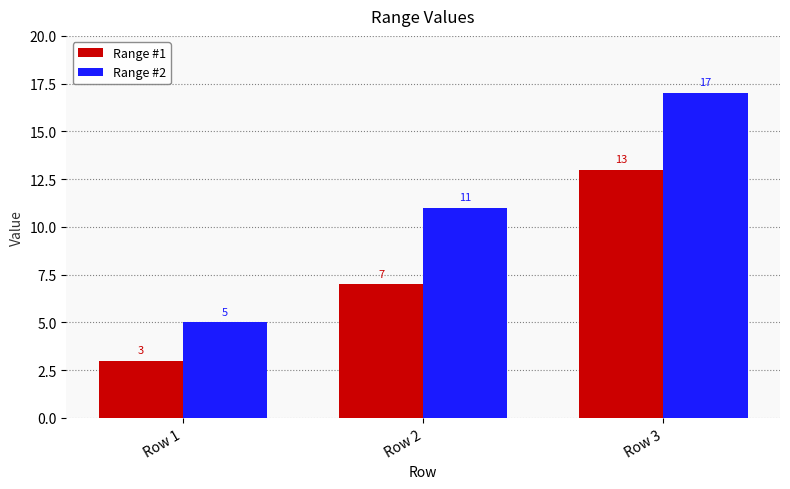

Which series has the largest range (max minus min)?

Range #2